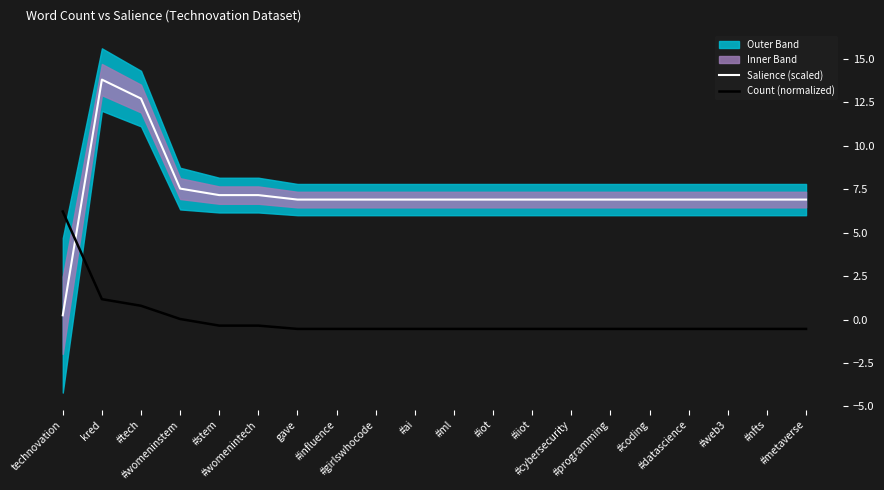

Is the value of Count (normalized) at #influence greater than the value of Salience (scaled) at #womeninstem?

No